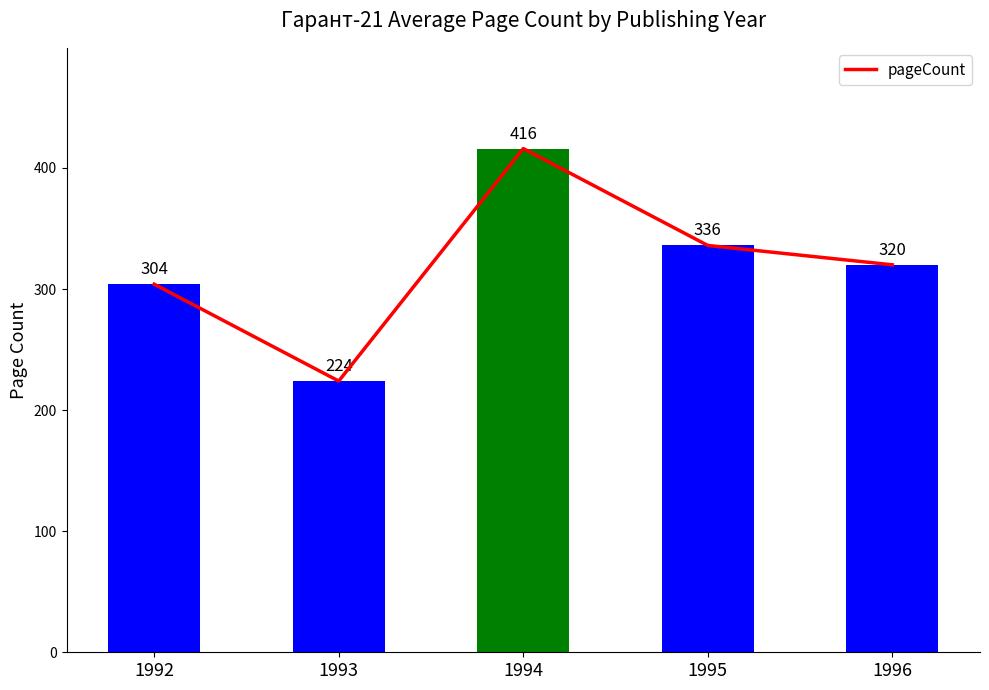

What is the sum of all values?

1600